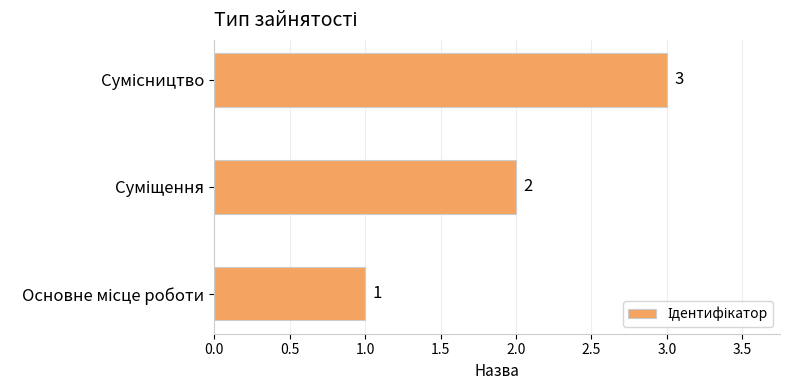

Count the values in the range 1 to 3.

3